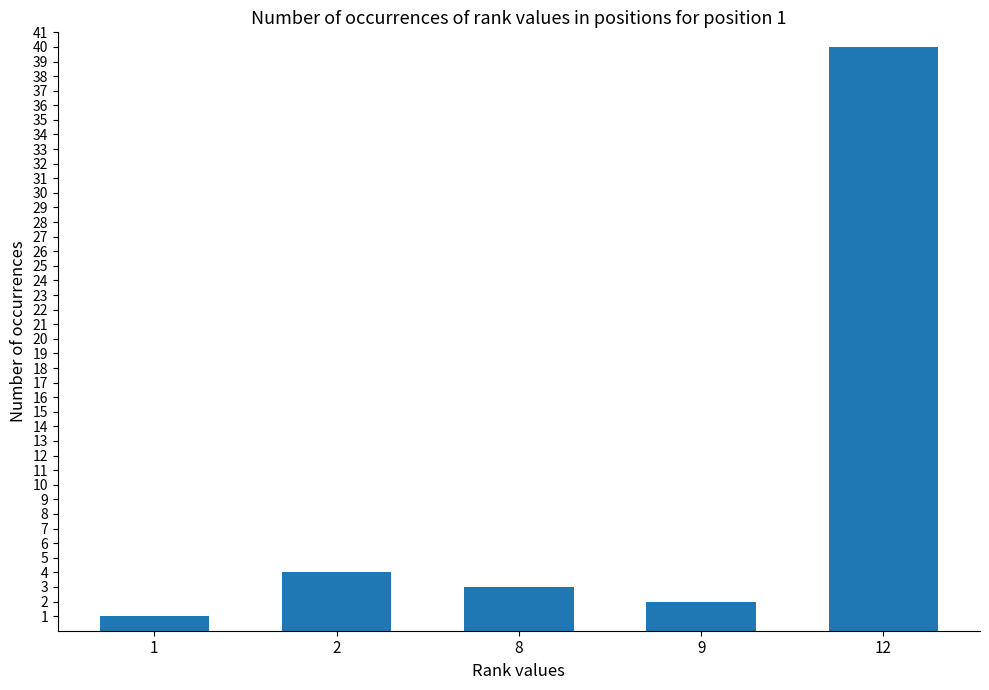

The value at 9 is 0. True or false?

False